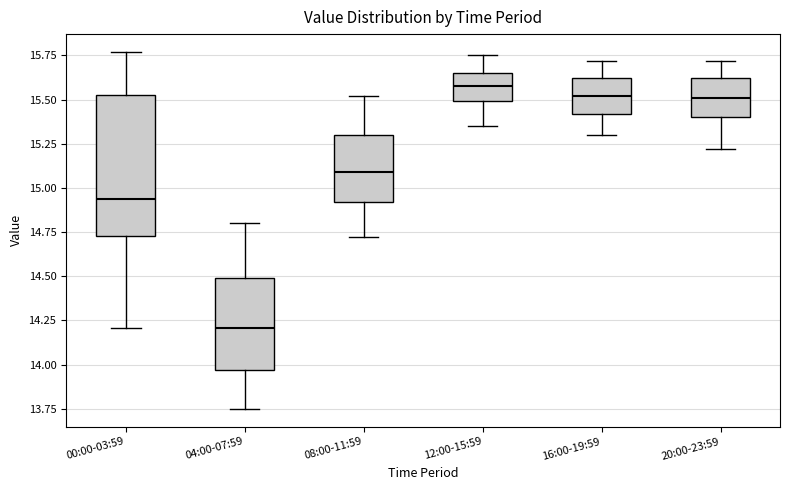

Where is the upper edge of the box for 20:00-23:59 on the y-axis? The values are not printed on the chart, so give them approximately, as read against the axis.

15.60